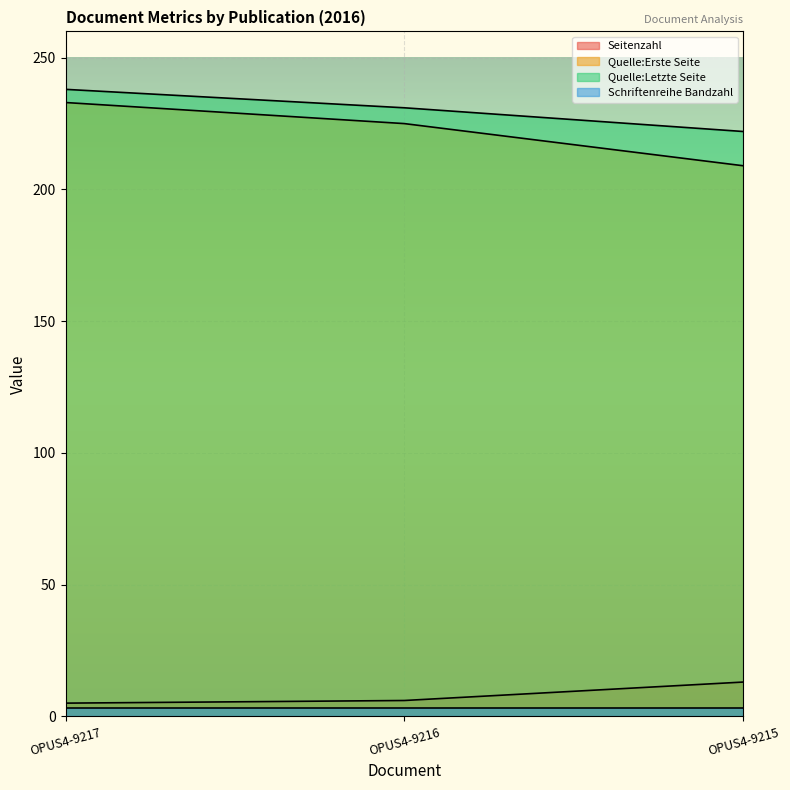

Read the Seitenzahl value at OPUS4-9217.

5